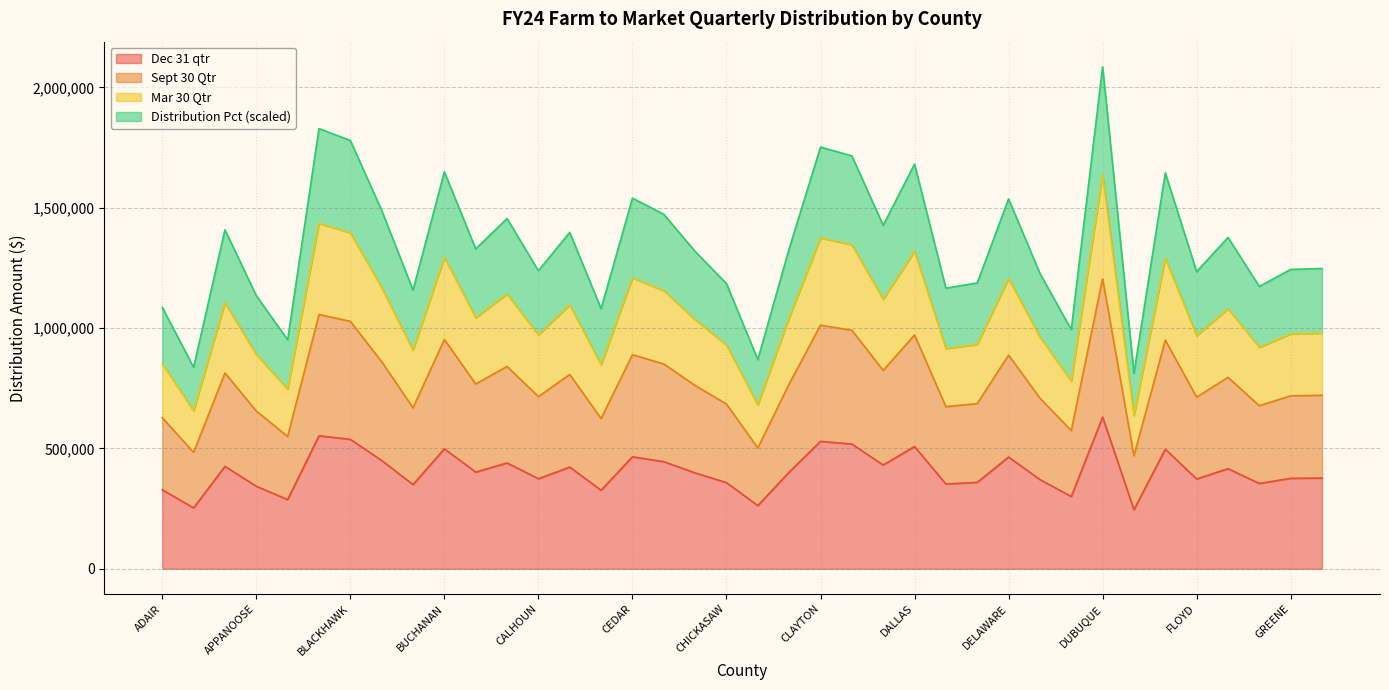

Reading right to left, what are all the values shown in this chart?

Dec 31 qtr: GRUNDY=376958.2	GREENE=375825.7	FREMONT=354422.7	FRANKLIN=415969.8	FLOYD=372978.3	FAYETTE=497006.7	EMMET=245393.3	DUBUQUE=630202.6	DICKINSON=300253.5	DES MOINES=370831.0	DELAWARE=464359.0	DECATUR=358881.0	DAVIS=352271.7	DALLAS=508091.3	CRAWFORD=431134.1	CLINTON=518363.3	CLAYTON=529339.2	CLAY=401769.3	CLARKE=262534.3	CHICKASAW=358017.8	CHEROKEE=398370.1	CERRO GORDO=445045.3	CEDAR=465272.0	CASS=326480.5	CARROLL=422314.1	CALHOUN=374186.6	BUTLER=439694.0	BUENA VISTA=401609.4	BUCHANAN=498347.4	BREMER=349836.9	BOONE=449948.5	BLACKHAWK=537692.3	BENTON=552596.5	AUDUBON=287467.8	APPANOOSE=342840.0	ALLAMAKEE=425542.8	ADAMS=252920.0	ADAIR=328184.1
Sept 30 Qtr: GRUNDY=720626.0	GREENE=718460.9	FREMONT=677545.1	FRANKLIN=795203.9	FLOYD=713017.8	FAYETTE=950121.2	EMMET=469115.1	DUBUQUE=1204750.0	DICKINSON=573990.7	DES MOINES=708912.8	DELAWARE=887709.0	DECATUR=686068.1	DAVIS=673433.1	DALLAS=971311.5	CRAWFORD=824193.4	CLINTON=990948.3	CLAYTON=1011930.8	CLAY=768057.1	CLARKE=501883.3	CHICKASAW=684417.9	CHEROKEE=761558.8	CERRO GORDO=850787.2	CEDAR=889454.3	CASS=624128.5	CARROLL=807332.2	CALHOUN=715327.5	BUTLER=840557.2	BUENA VISTA=767751.4	BUCHANAN=952684.1	BREMER=668778.6	BOONE=860160.7	BLACKHAWK=1027899.2	BENTON=1056391.5	AUDUBON=549548.3	APPANOOSE=655402.6	ALLAMAKEE=813504.5	ADAMS=483503.8	ADAIR=627385.2
Mar 30 Qtr: GRUNDY=978685.9	GREENE=975745.5	FREMONT=920177.6	FRANKLIN=1079970.6	FLOYD=968353.2	FAYETTE=1290364.5	EMMET=637107.7	DUBUQUE=1636177.2	DICKINSON=779539.8	DES MOINES=962778.1	DELAWARE=1205602.2	DECATUR=931752.7	DAVIS=914593.1	DALLAS=1319143.2	CRAWFORD=1119341.4	CLINTON=1345812.1	CLAYTON=1374308.5	CLAY=1043102.3	CLARKE=681610.4	CHICKASAW=929511.5	CHEROKEE=1034277.0	CERRO GORDO=1155458.6	CEDAR=1207972.5	CASS=847632.1	CARROLL=1096442.1	CALHOUN=971490.1	BUTLER=1141565.1	BUENA VISTA=1042687.3	BUCHANAN=1293845.2	BREMER=908271.8	BOONE=1168188.7	BLACKHAWK=1395995.3	BENTON=1434690.8	AUDUBON=746344.4	APPANOOSE=890105.7	ALLAMAKEE=1104824.7	ADAMS=656649.1	ADAIR=852055.1
Distribution Pct: GRUNDY=1247404.9	GREENE=1243657.2	FREMONT=1172831.9	FRANKLIN=1376499.5	FLOYD=1234235.1	FAYETTE=1644661.5	EMMET=812039.1	DUBUQUE=2085424.5	DICKINSON=993579.0	DES MOINES=1227129.3	DELAWARE=1536625.9	DECATUR=1187585.2	DAVIS=1165714.0	DALLAS=1681342.0	CRAWFORD=1426680.4	CLINTON=1715333.4	CLAYTON=1751654.1	CLAY=1329508.2	CLARKE=868761.0	CHICKASAW=1184728.7	CHEROKEE=1318259.7	CERRO GORDO=1472714.3	CEDAR=1539647.0	CASS=1080367.5	CARROLL=1397493.6	CALHOUN=1238233.3	BUTLER=1455006.1	BUENA VISTA=1328979.2	BUCHANAN=1649097.9	BREMER=1157657.1	BOONE=1488939.7	BLACKHAWK=1779295.5	BENTON=1828615.6	AUDUBON=951269.1	APPANOOSE=1134503.1	ALLAMAKEE=1408177.8	ADAMS=836946.0	ADAIR=1086004.9